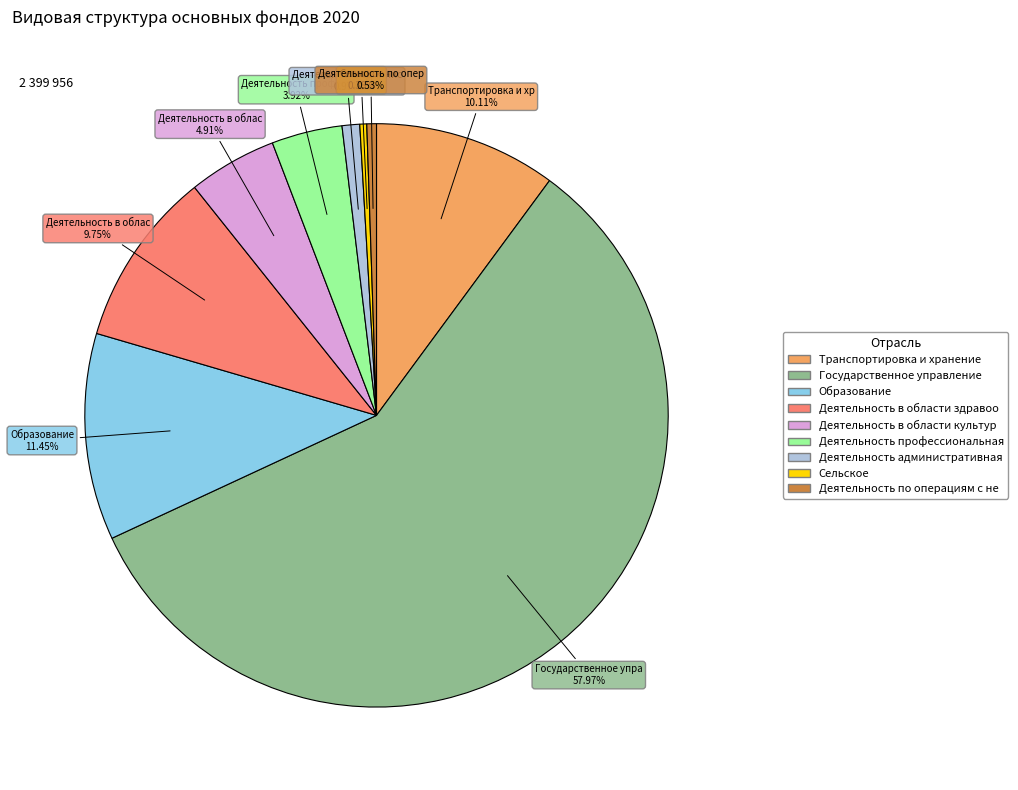

Does any single category account for the majority?

Yes